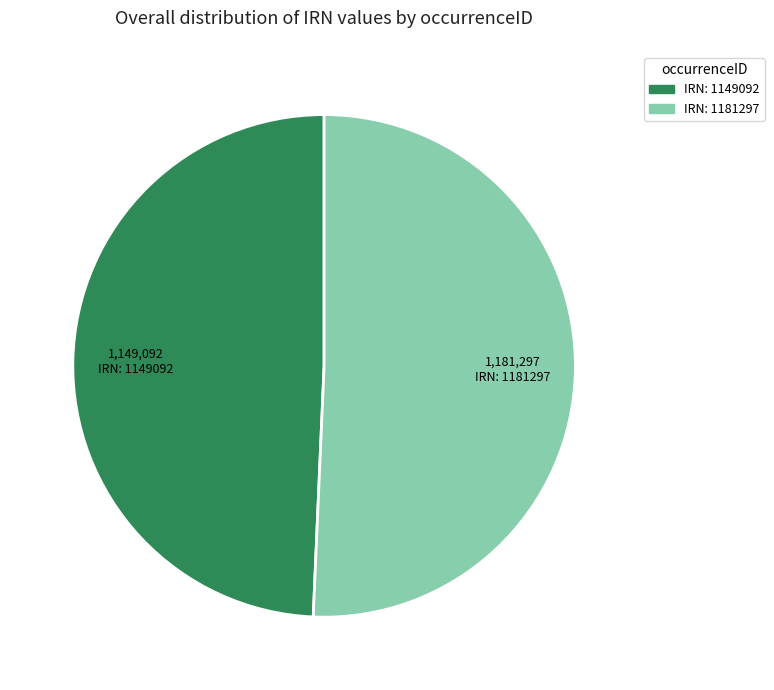

Is there a majority slice in this chart?

Yes